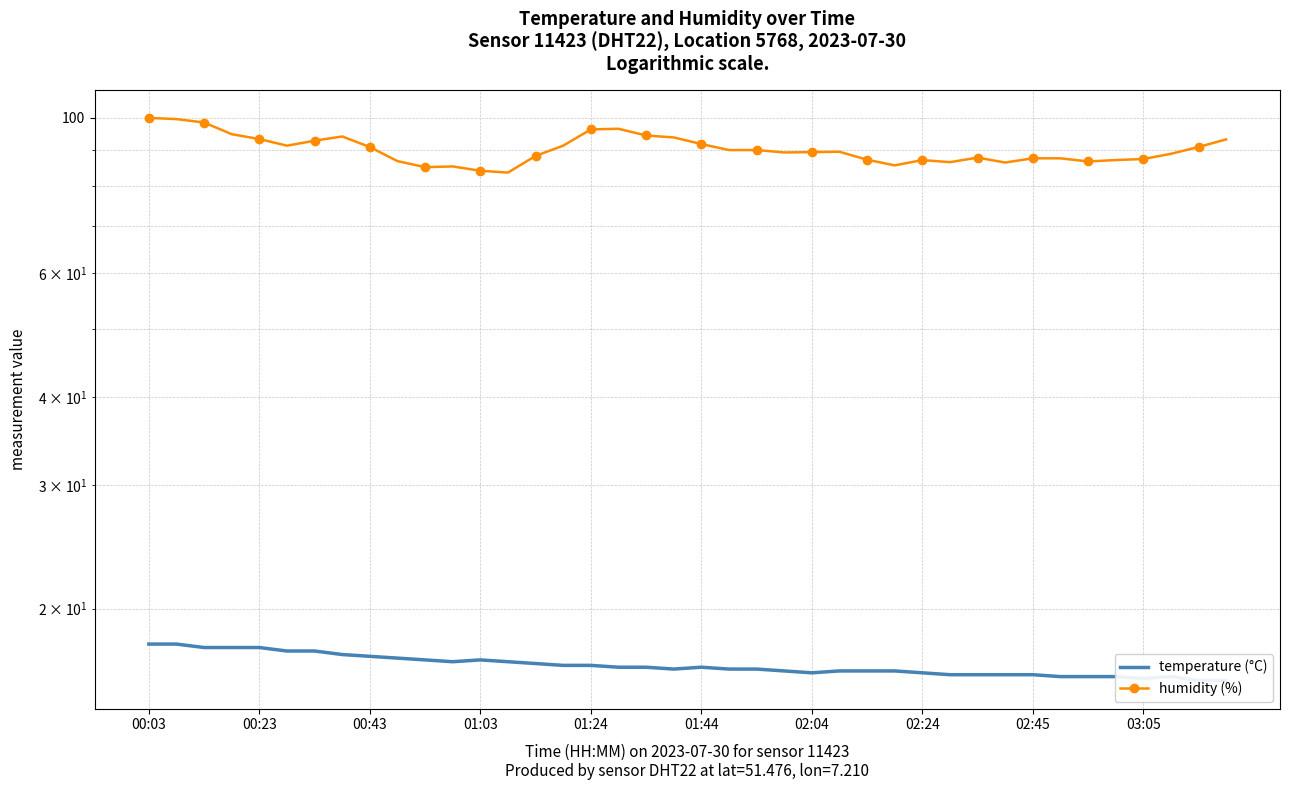

At which category is the sum across all series the highest?

00:03